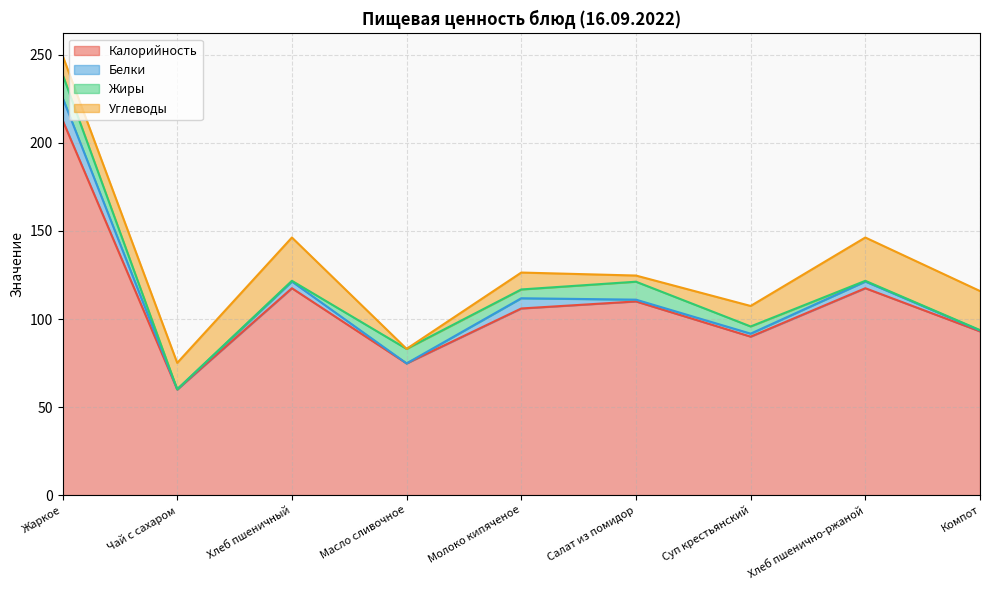

What is the difference between the maximum and minimum values in the Калорийность series?

153.0